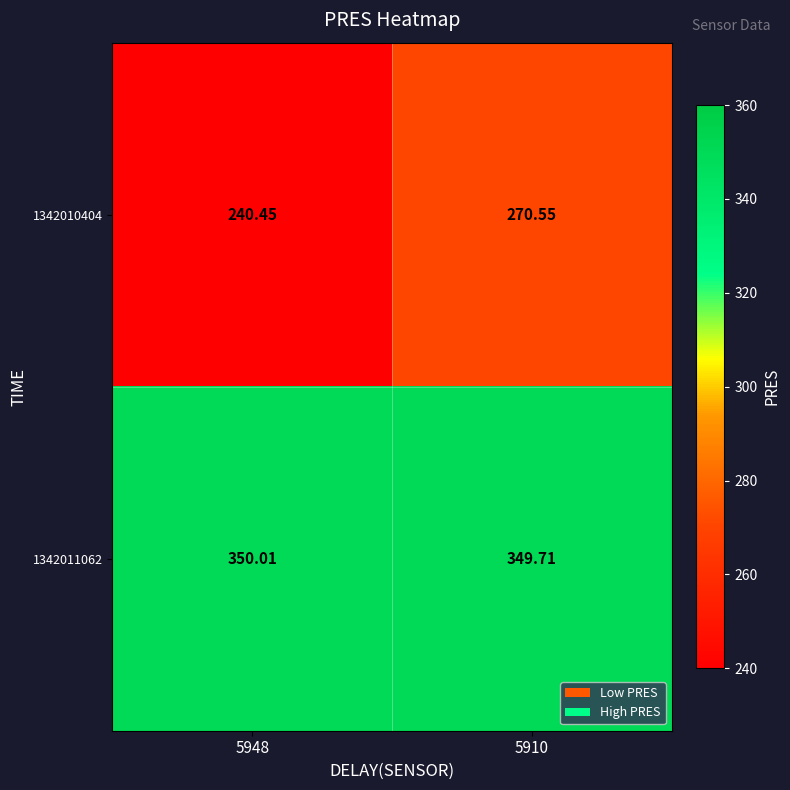

Is the value of 1342010404 at 5948 greater than the value of 1342011062 at 5910?

No